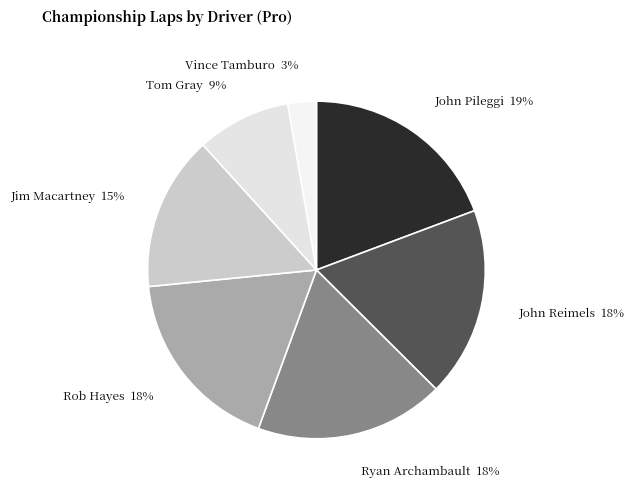

The John Reimels slice represents 18% of the pie. True or false?

True